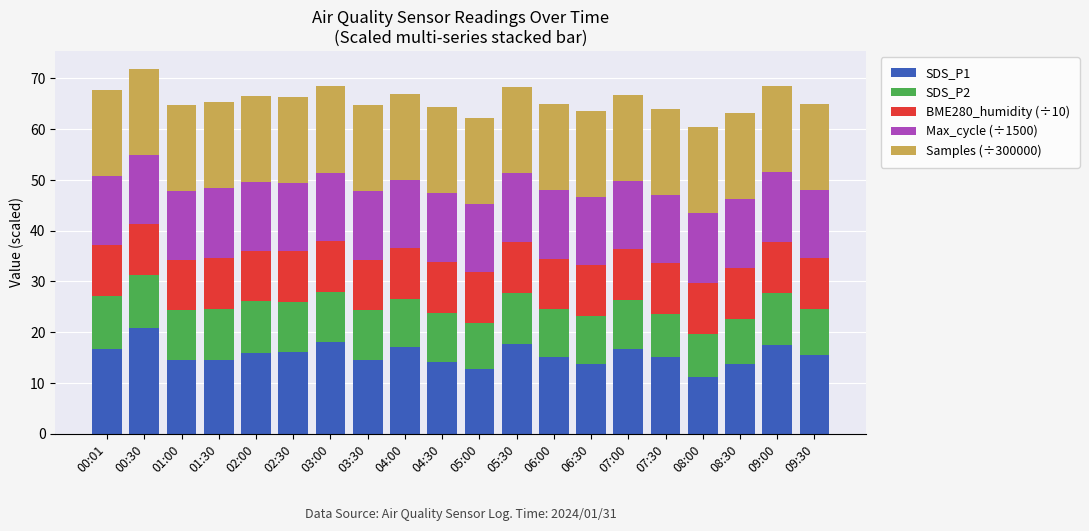

What is the difference between the maximum and minimum values in the SDS_P1 series?

9.7